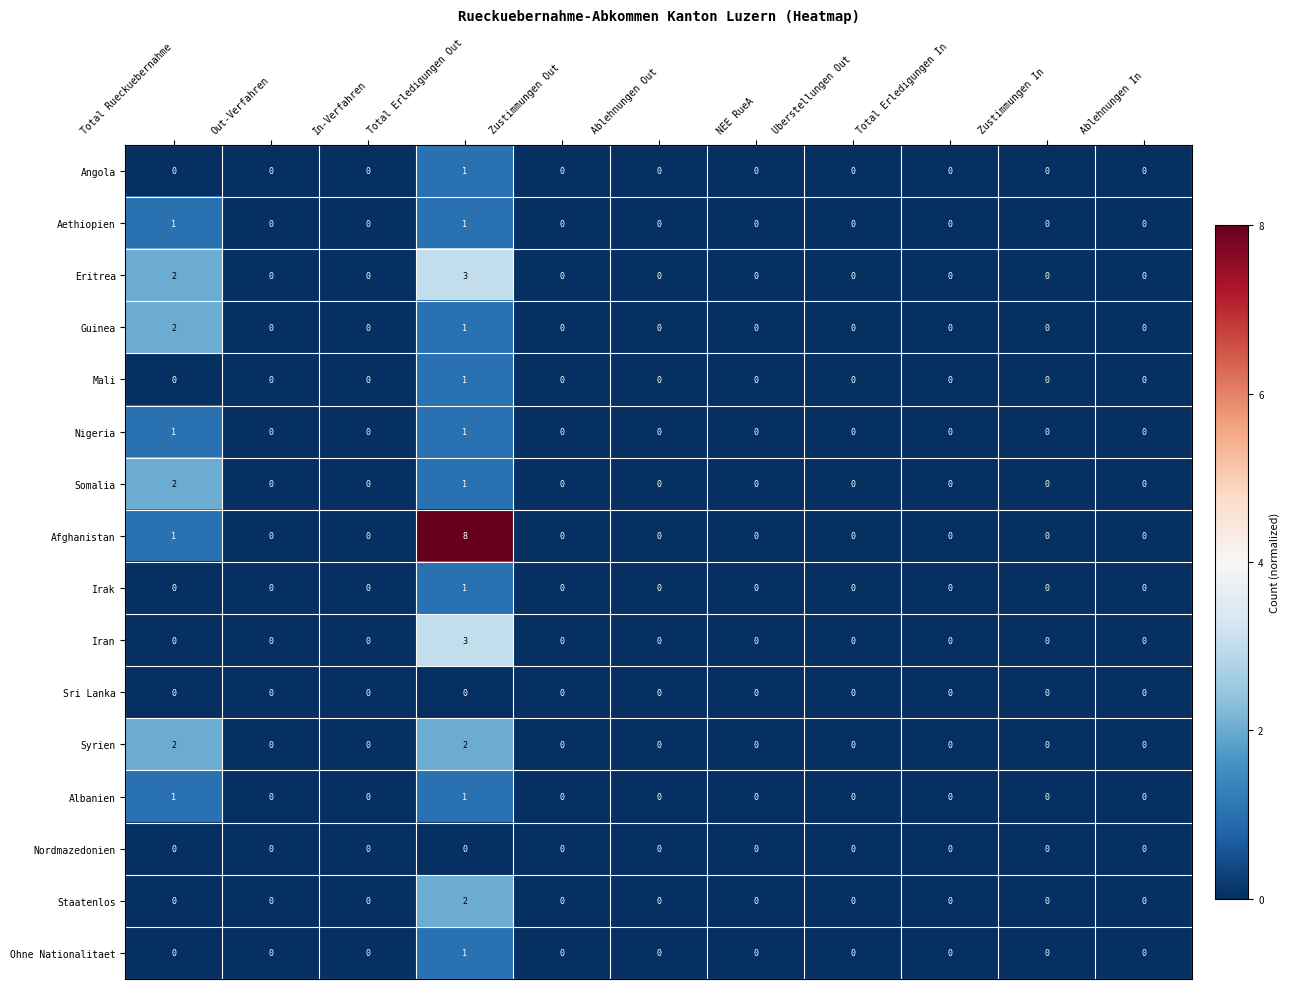

Which series changed the most between Total Erledigungen Out and Ablehnungen In?

Afghanistan